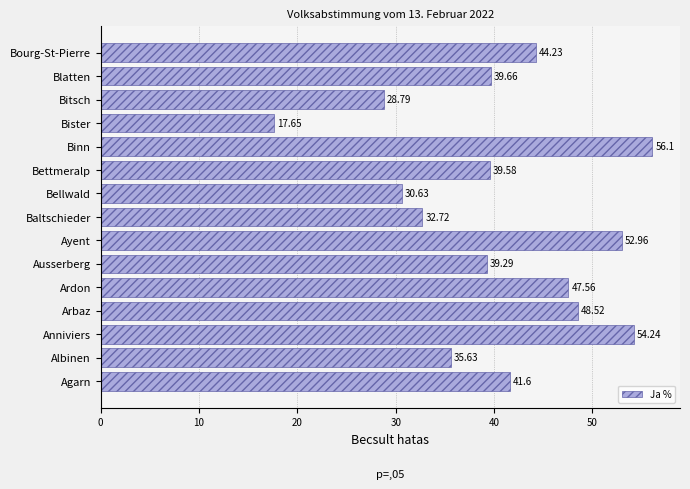

Rank the categories by value from lowest to highest.

Bister, Bitsch, Bellwald, Baltschieder, Albinen, Ausserberg, Bettmeralp, Blatten, Agarn, Bourg-St-Pierre, Ardon, Arbaz, Ayent, Anniviers, Binn